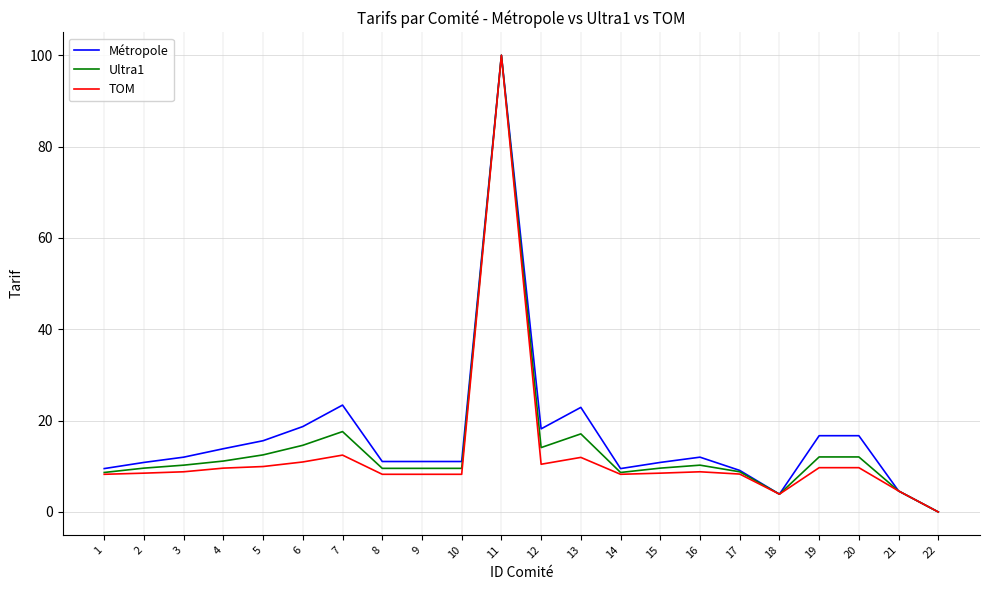

At which category is the sum across all series the highest?

11